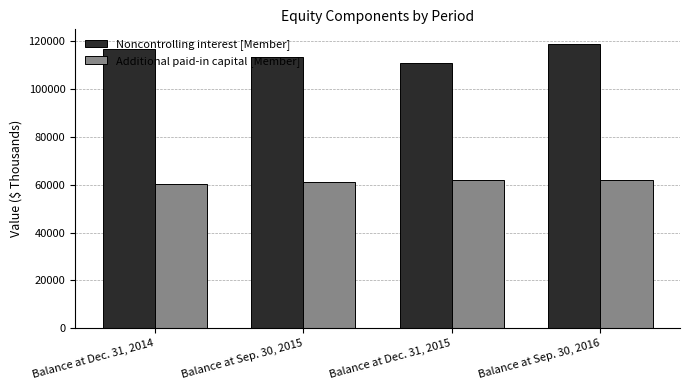

At how many categories does at least one series exceed 104220?

4